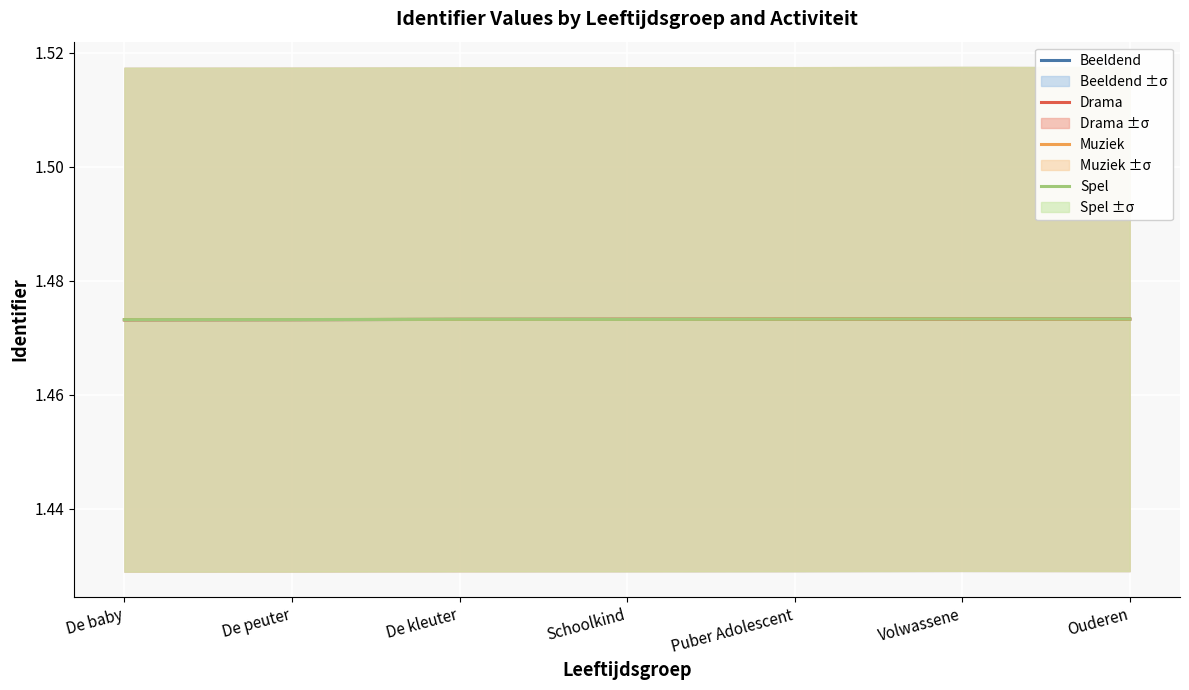

What position from the right is Volwassene?

2